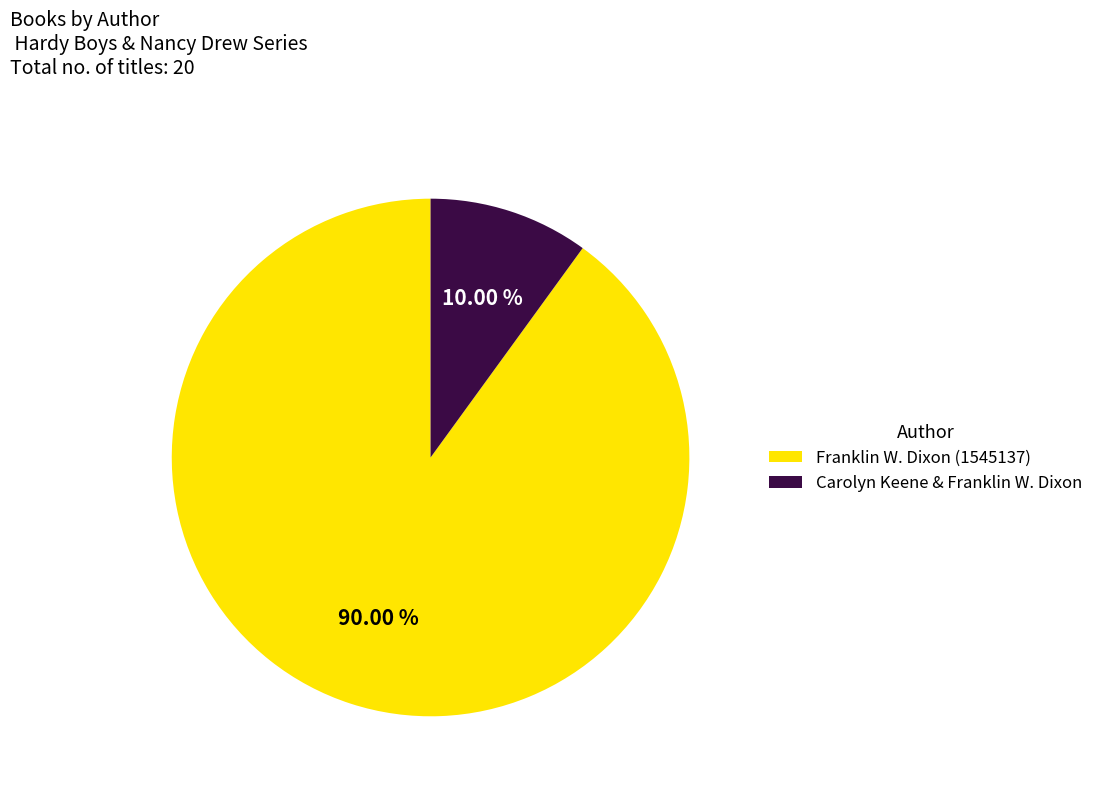

Is there any slice that represents more than half of the pie?

Yes